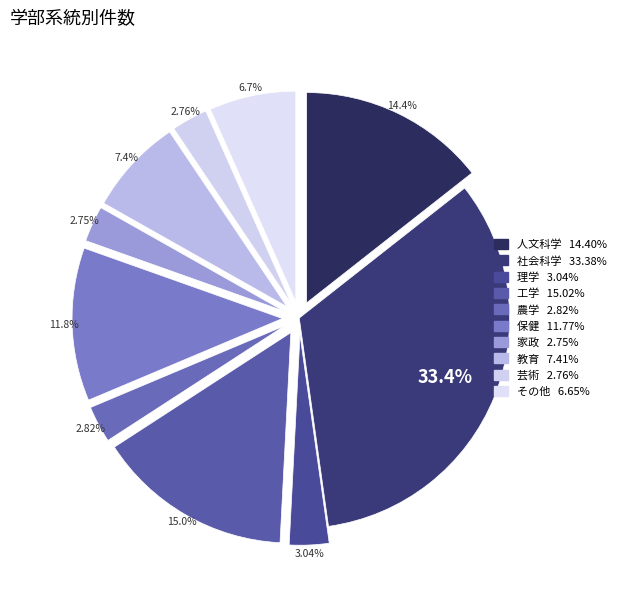

How many slices are in this pie chart?

10